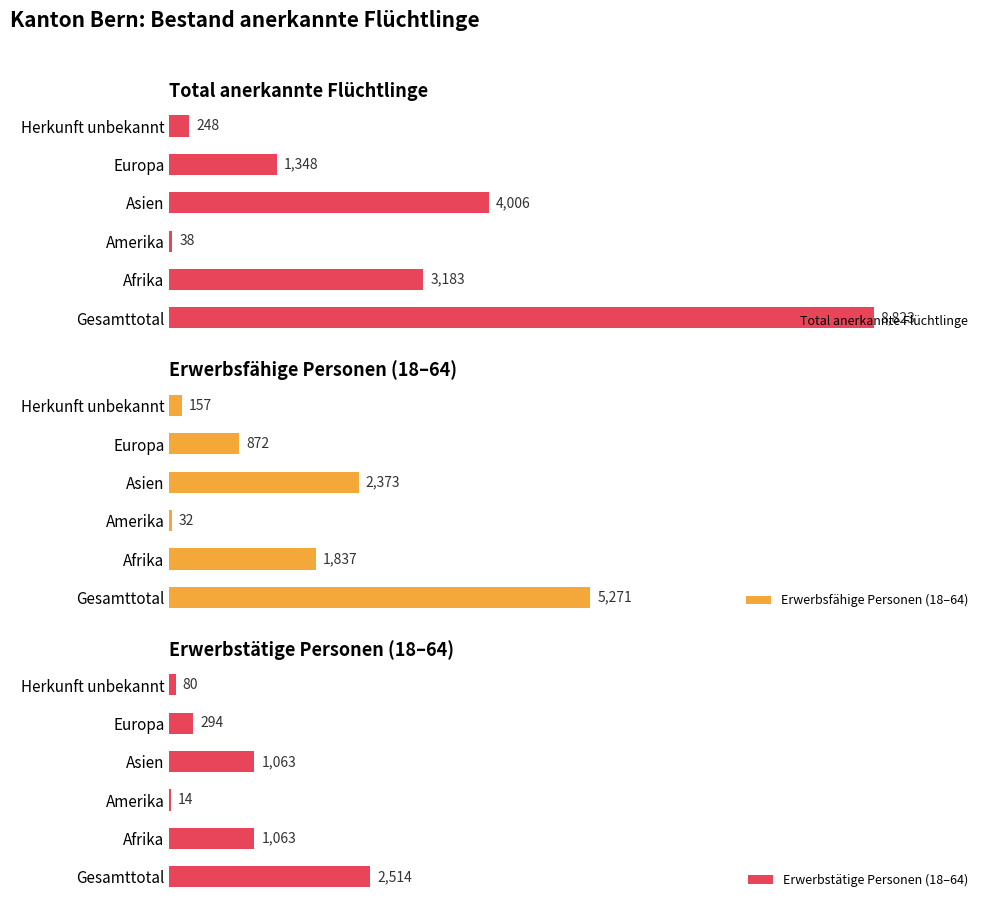

What is the sum of all Erwerbstätige Personen (18–64) values?

5028